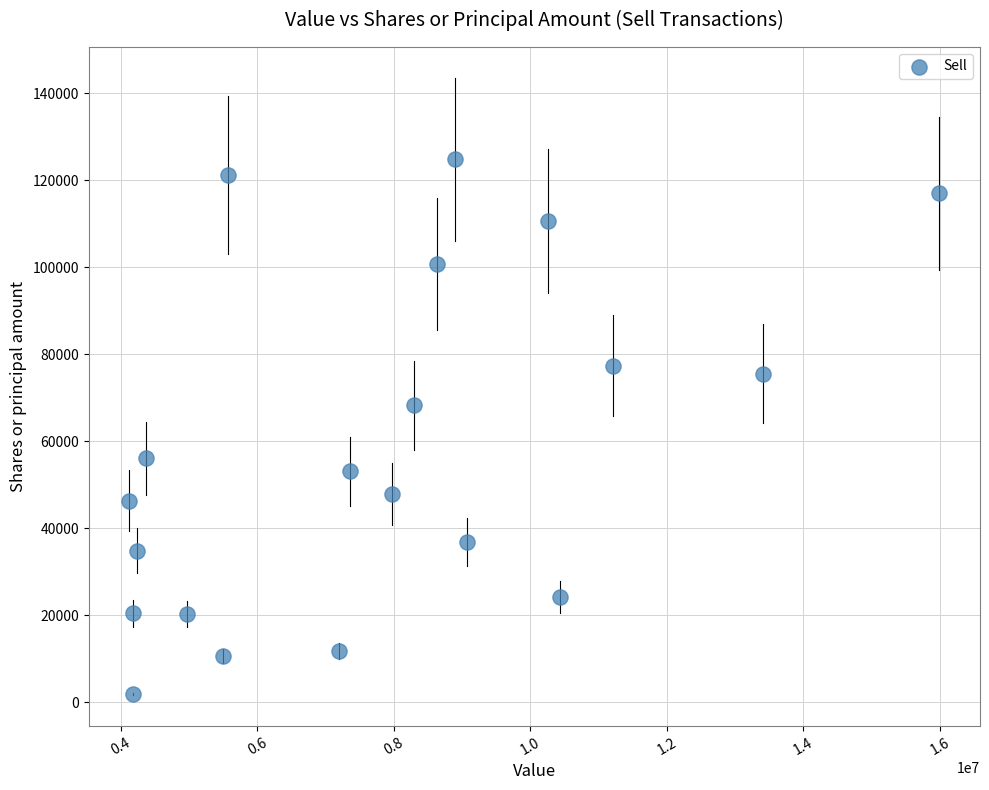

What Y value in the scatter plot is closest to 63366?

68210